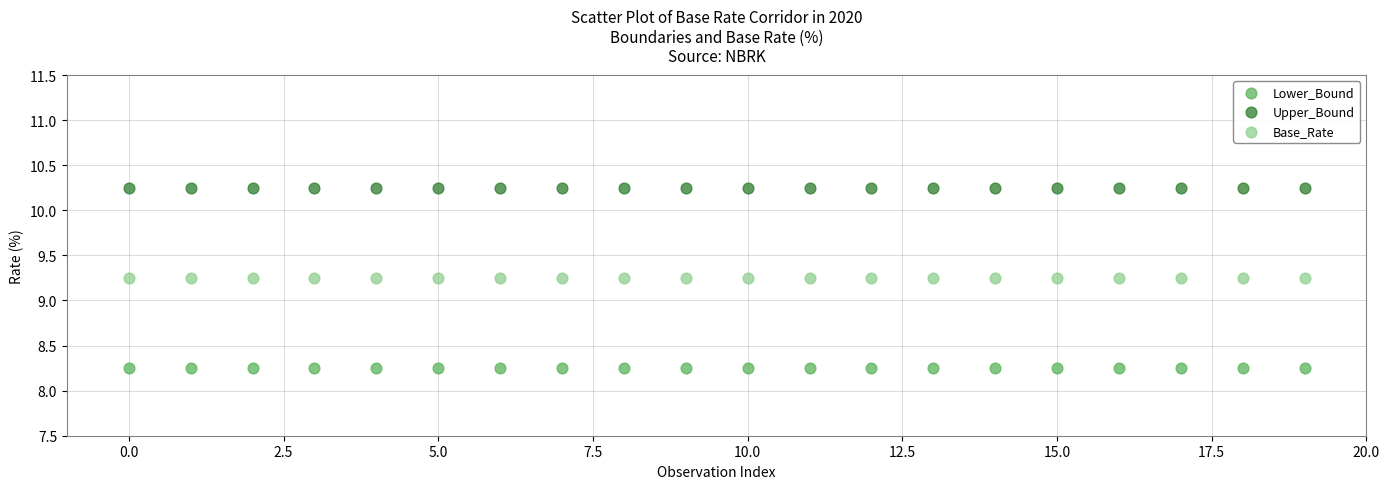

Which series contains the lowest Y value?

Lower_Bound